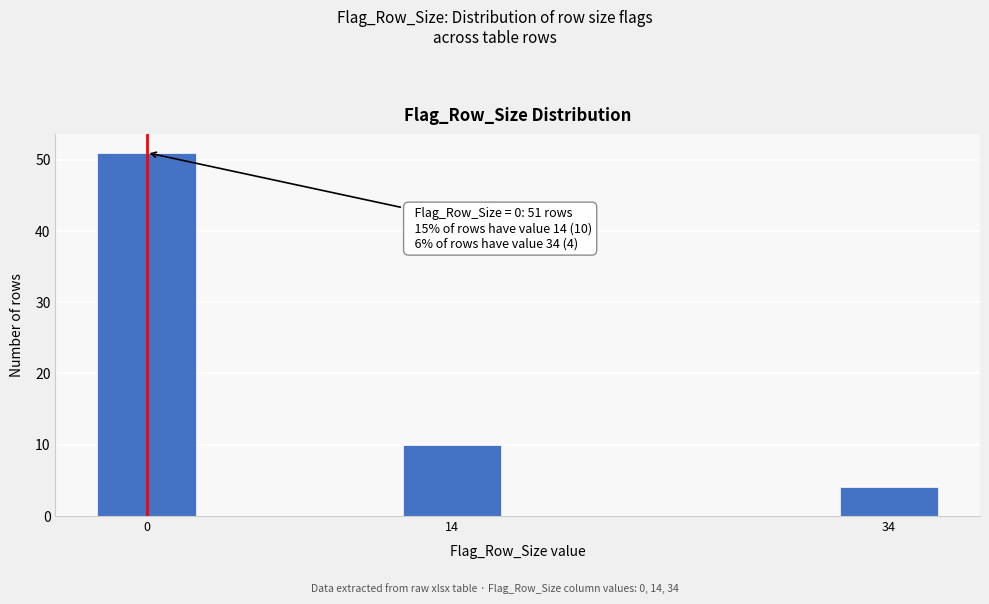

Reading left to right, list all the values displayed in this chart.

0=51	14=10	34=4